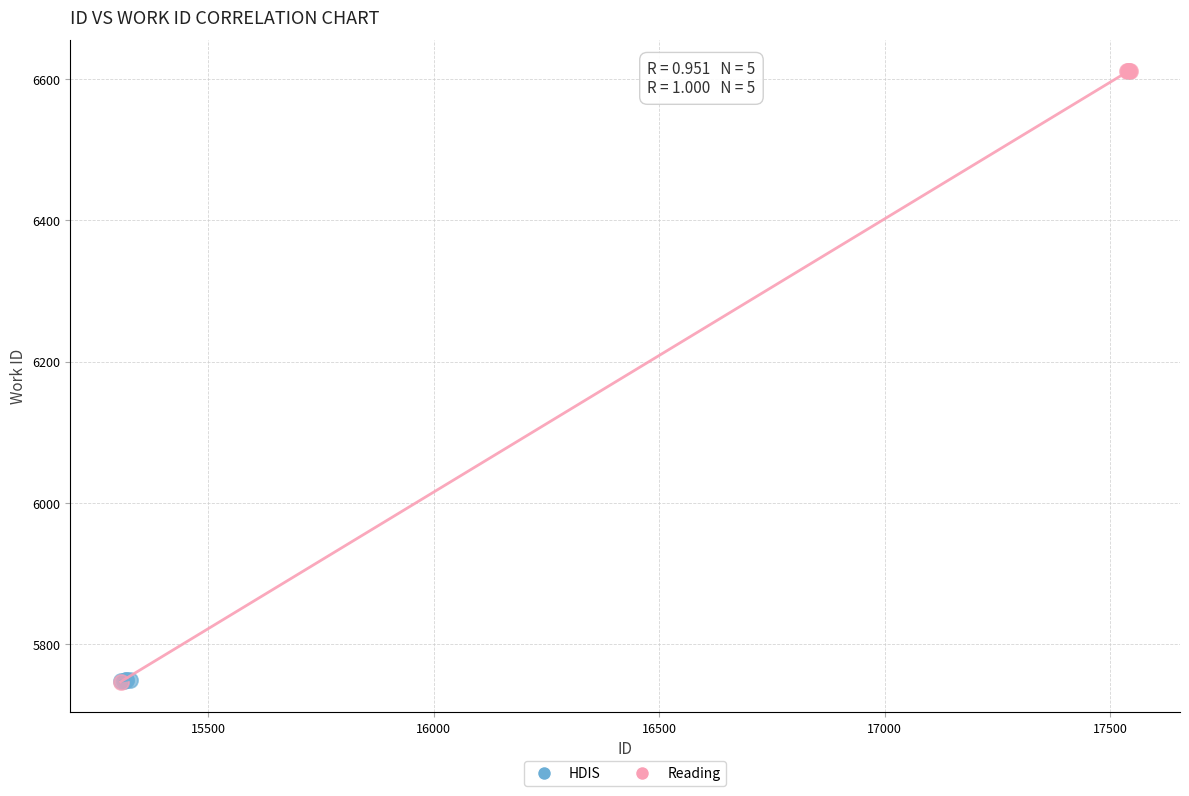

Which series reaches the maximum Y coordinate?

Reading